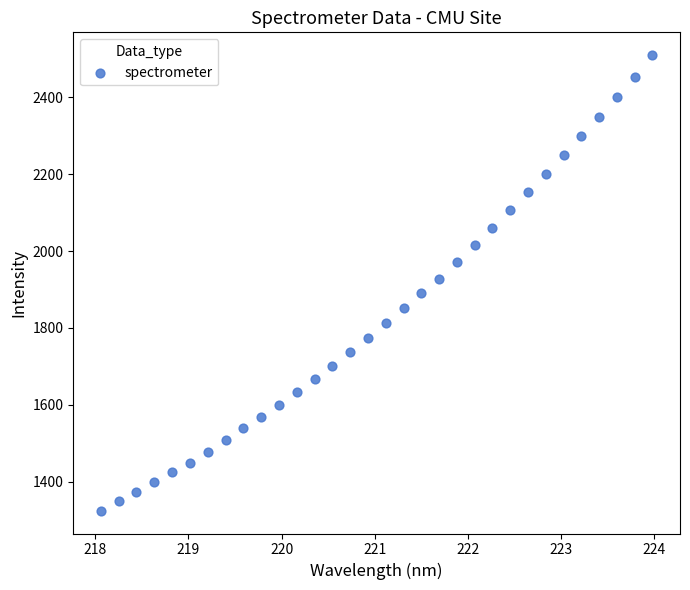

What is the range of Y values (max minus min)?

1185.3